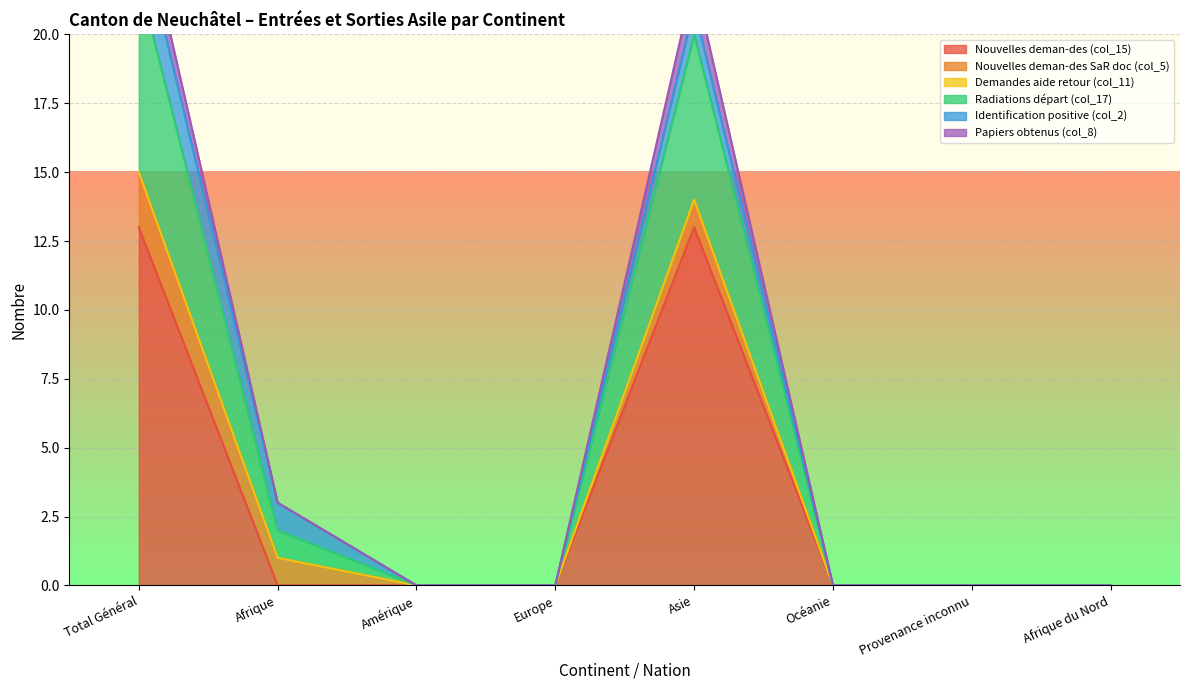

What is the difference between the second highest and second lowest values in the Nouvelles deman-des (col_15) series?

13